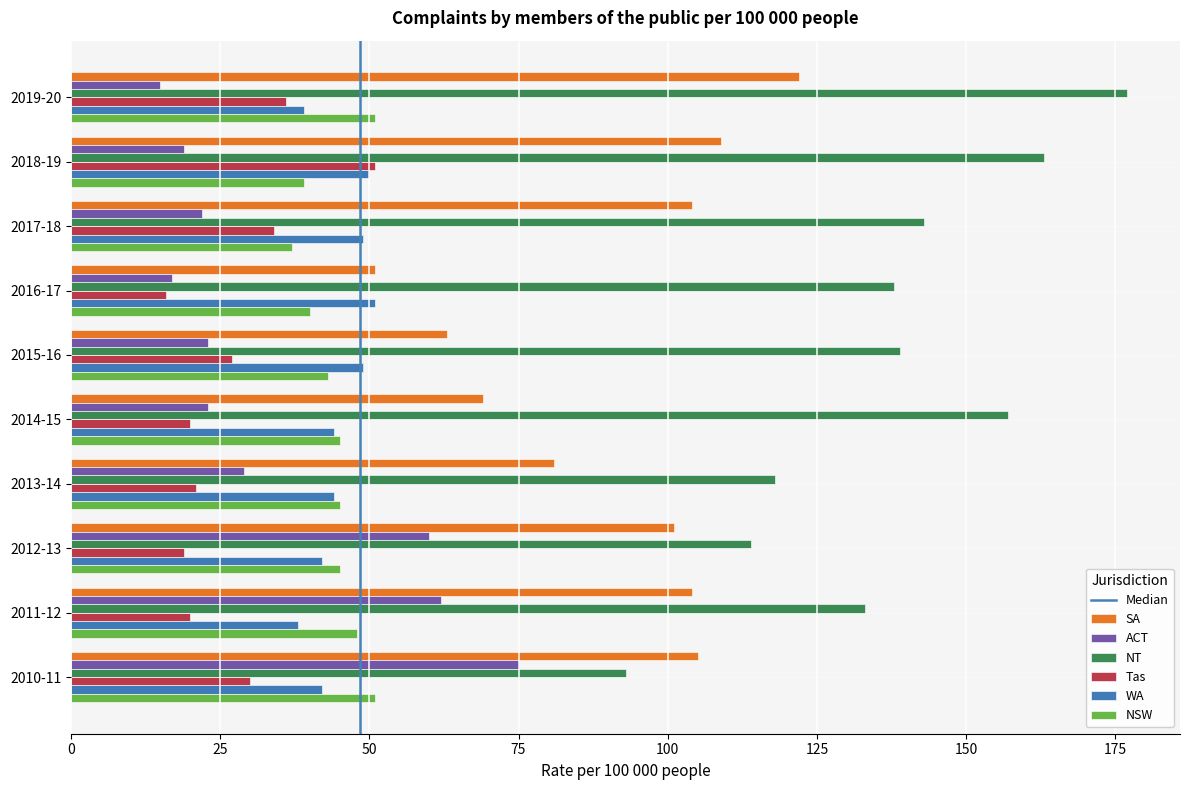

Rank the series at 2011-12 from highest to lowest value.

NT, SA, ACT, NSW, WA, Tas